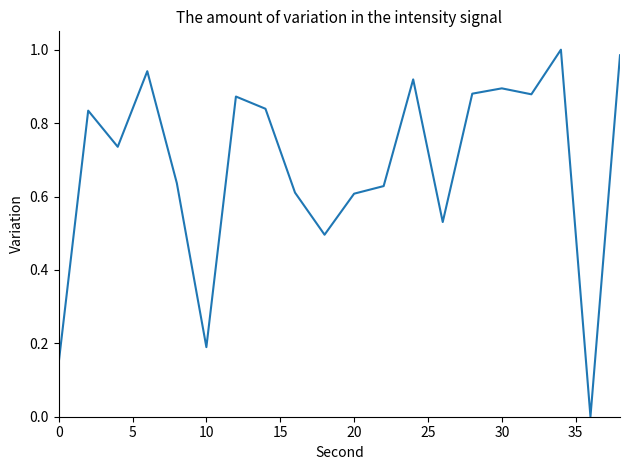

True or false: the data shows 0.6 at 20.

True